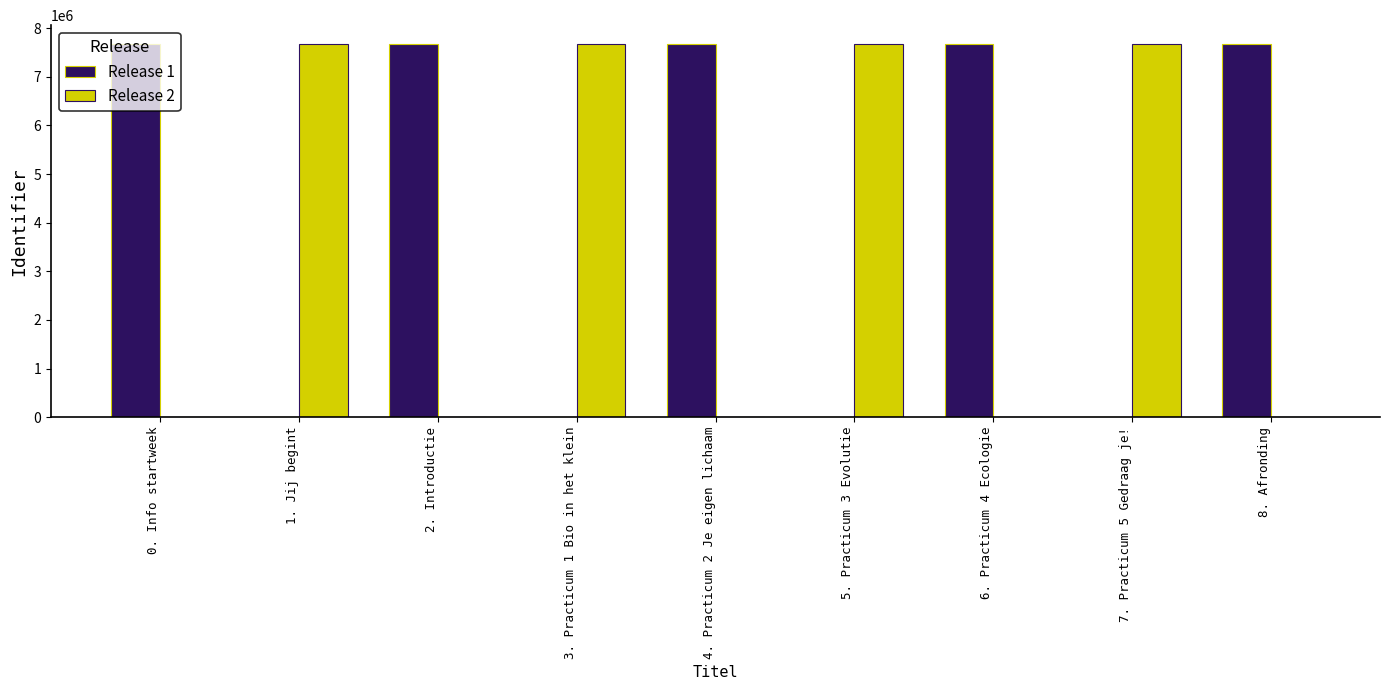

What is the difference between the Release 1 values at 5. Practicum 3 Evolutie and 4. Practicum 2 Je eigen lichaam?

7677713